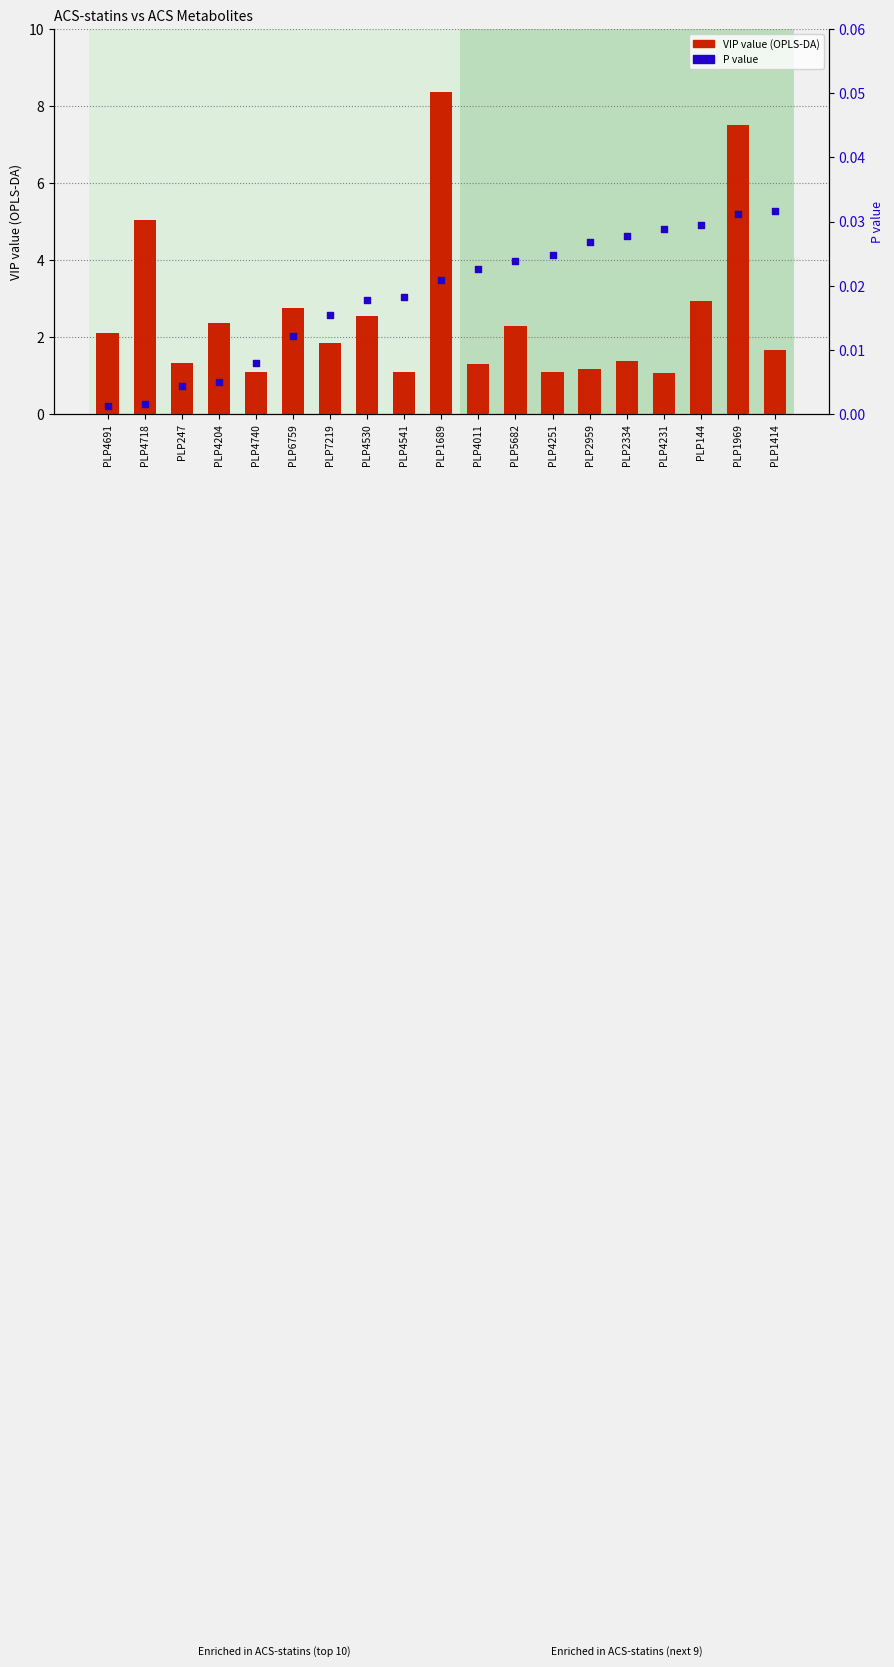

Is the value of P value at PLP1689 greater than the value of VIP value (OPLS-DA) at PLP7219?

No